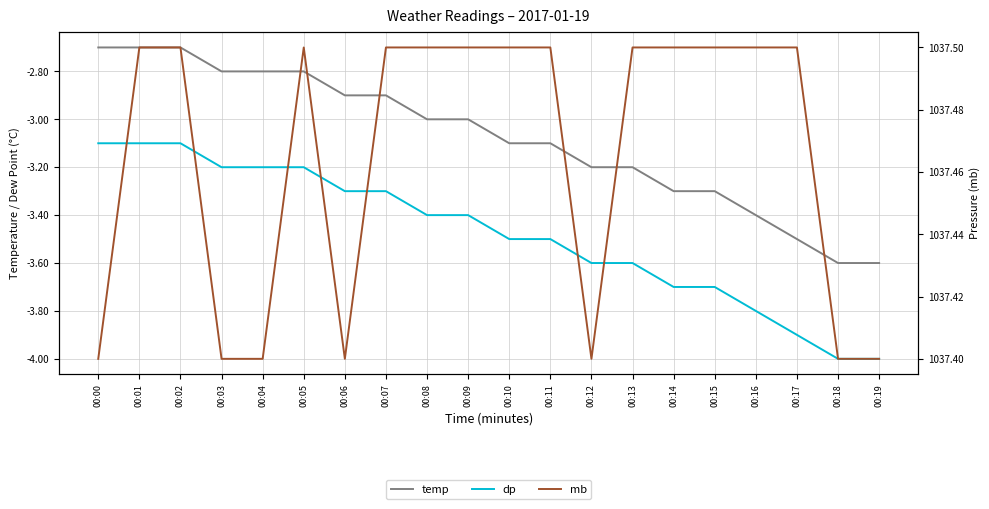

What is the sum of all dp values?

-69.6